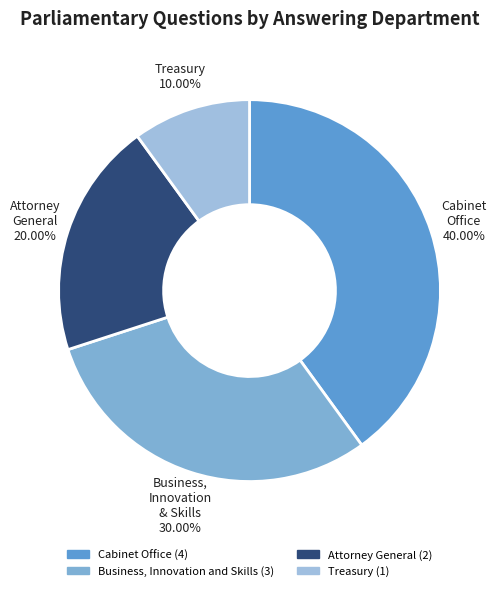

How many slices are in this pie chart?

4